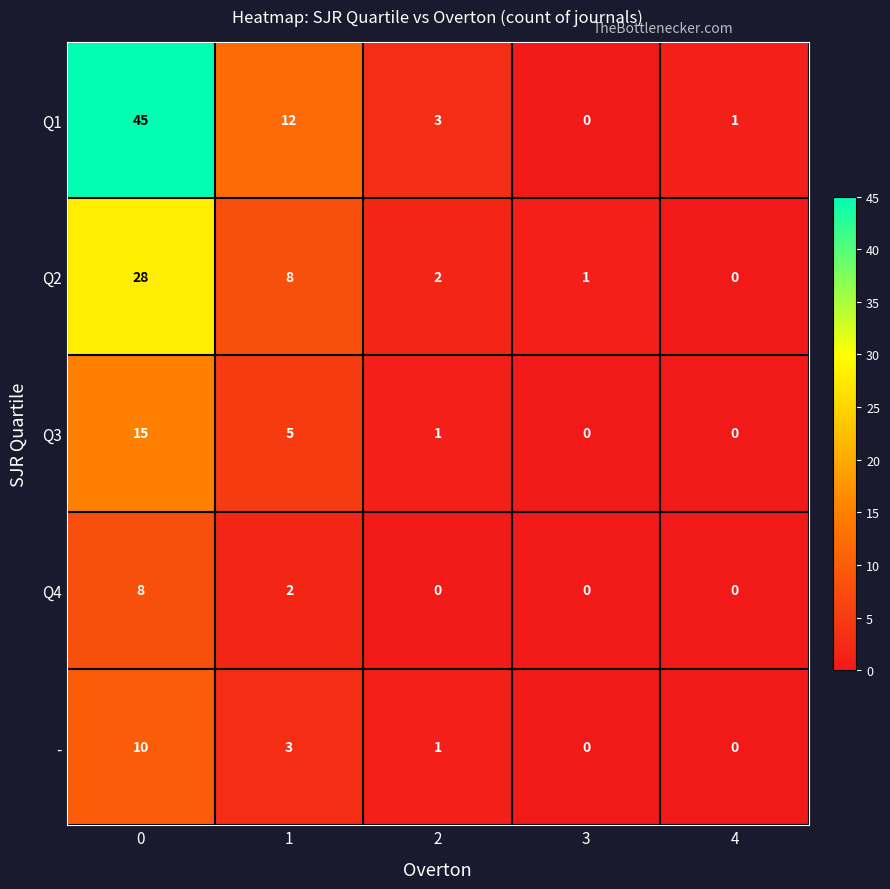

What is the total value across all series at 2?

7